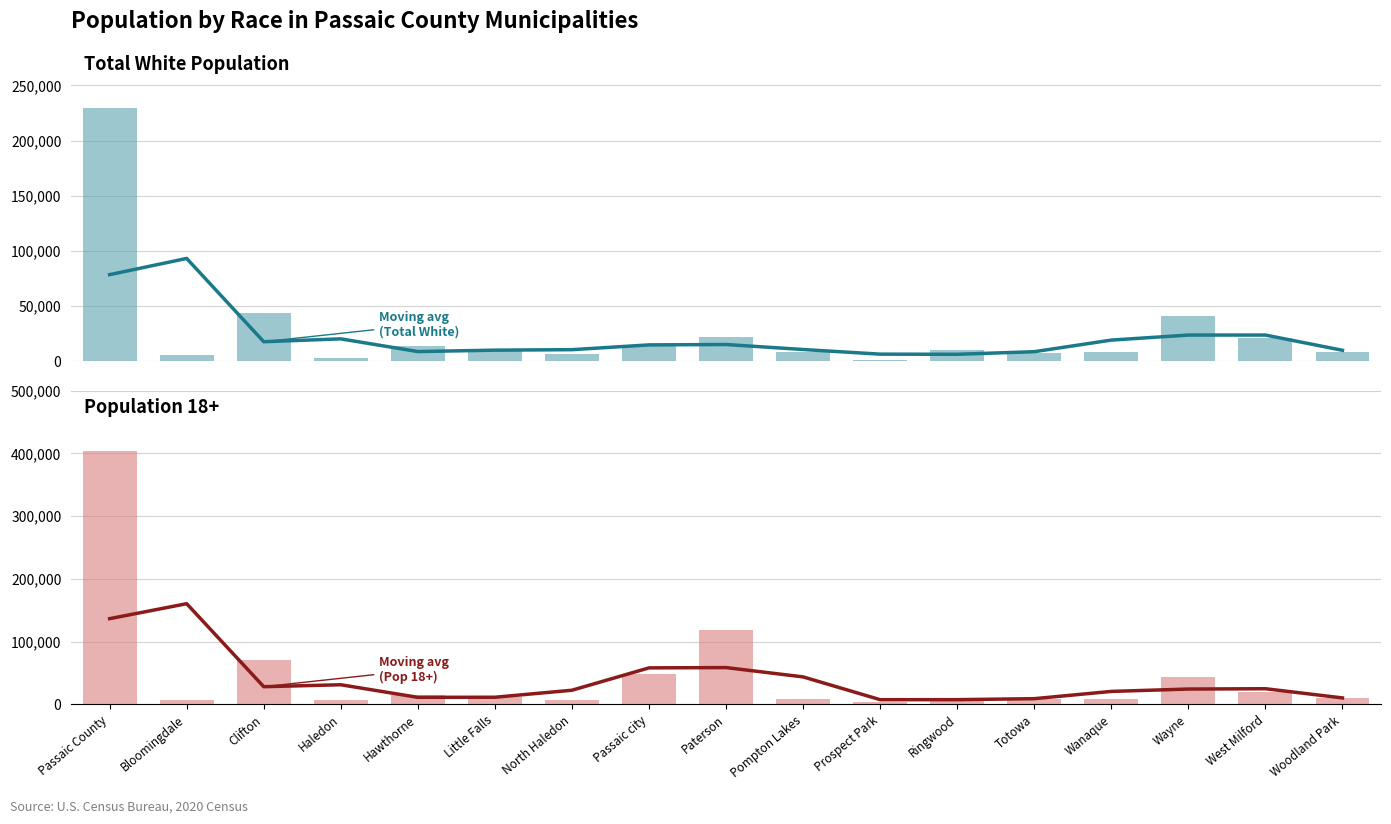

At which category is the sum across all series the highest?

Passaic County